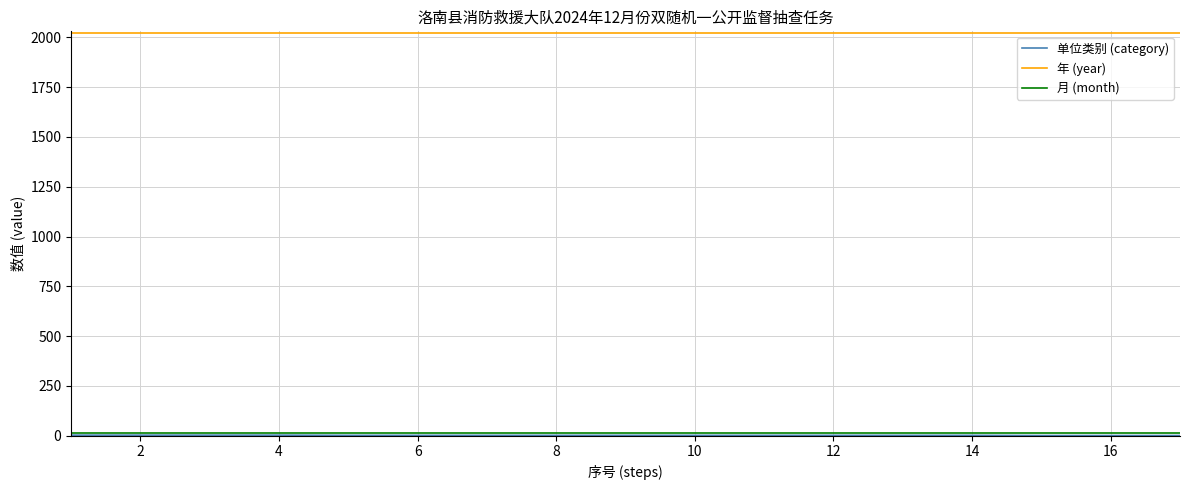

Is this an area chart (filled region under the line)?

No